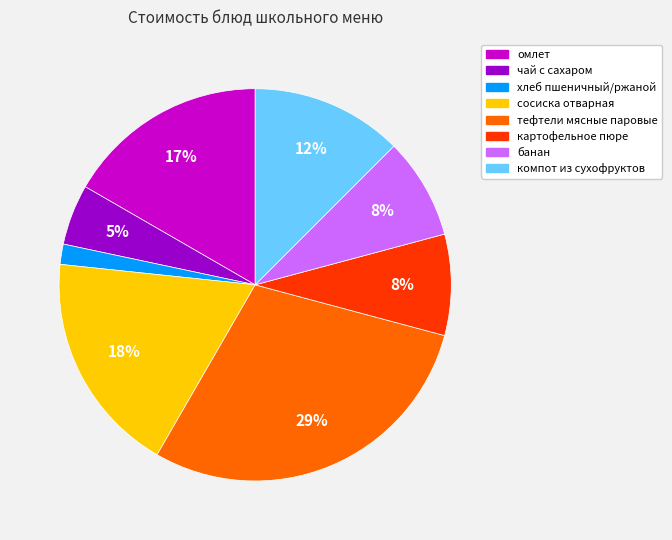

What is the ratio of the value at банан to the value at компот из сухофруктов?

0.7